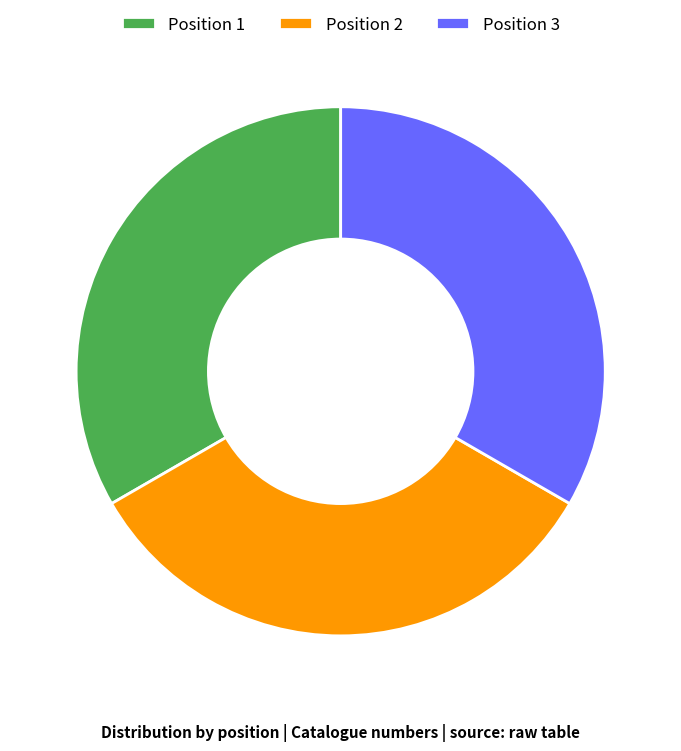

The Position 3 slice represents 26% of the pie. True or false?

False